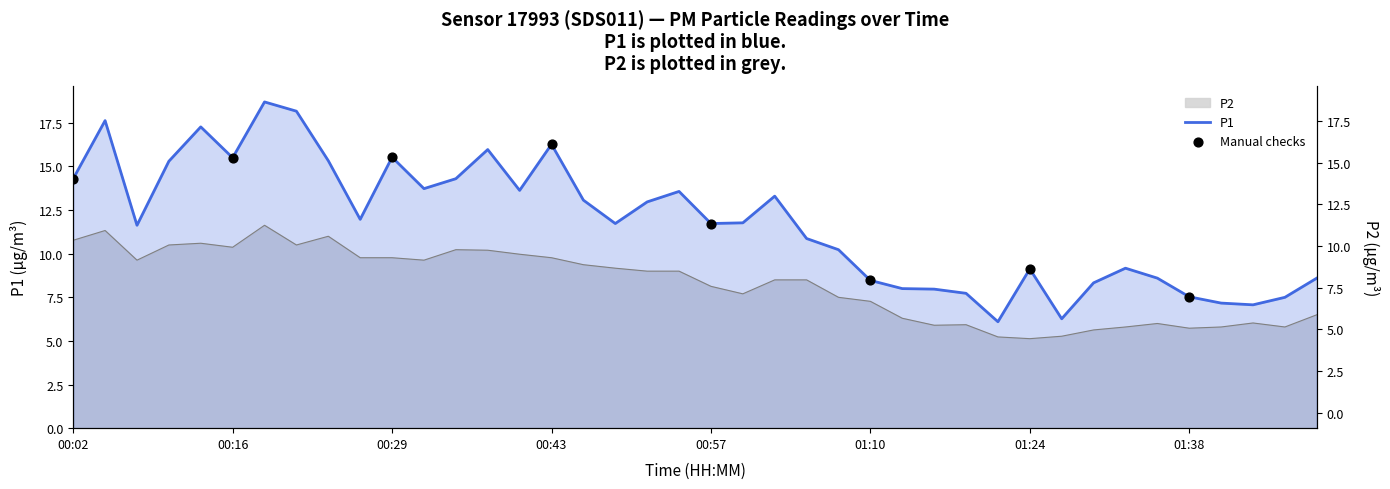

Which series reaches the minimum Y coordinate?

P2